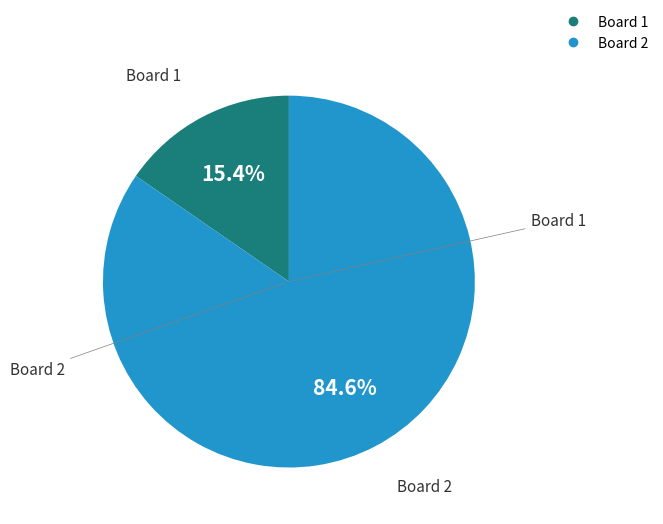

Is there a majority slice in this chart?

Yes